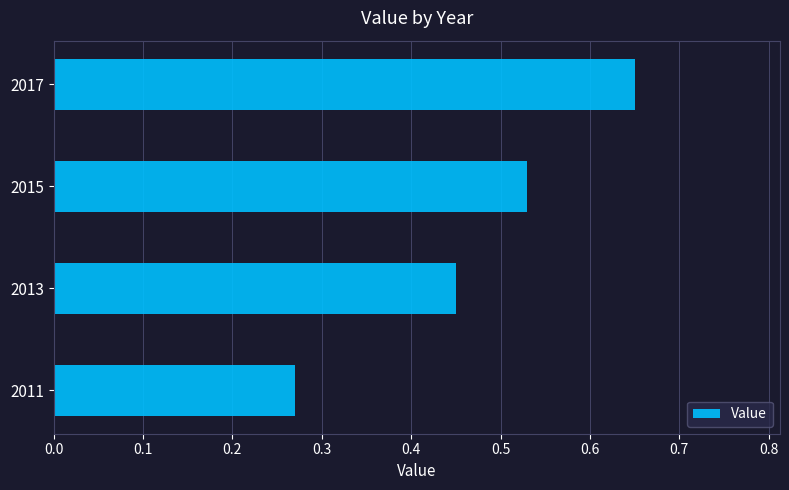

Which category has the highest value across all series?

2017